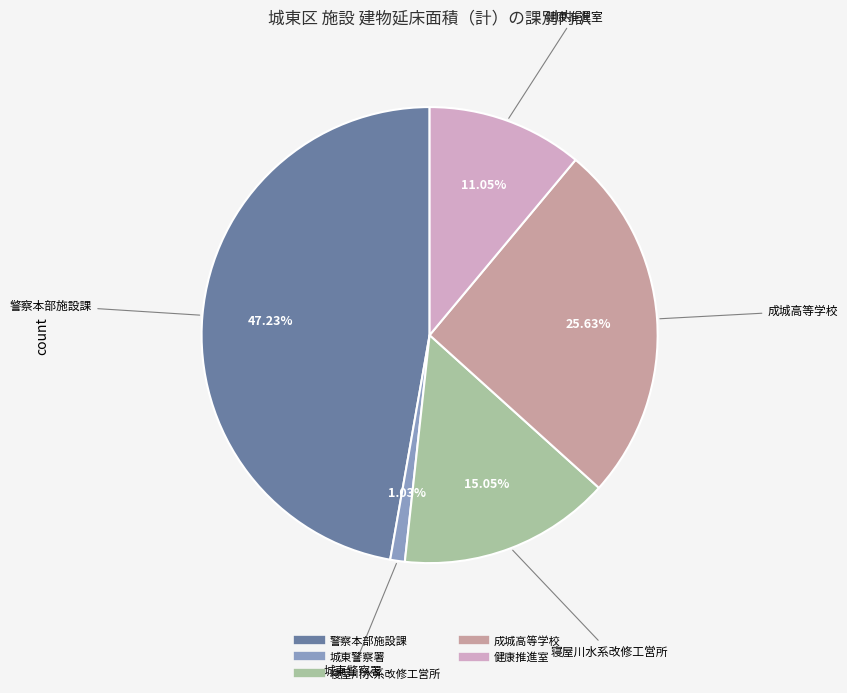

Is there a majority slice in this chart?

No